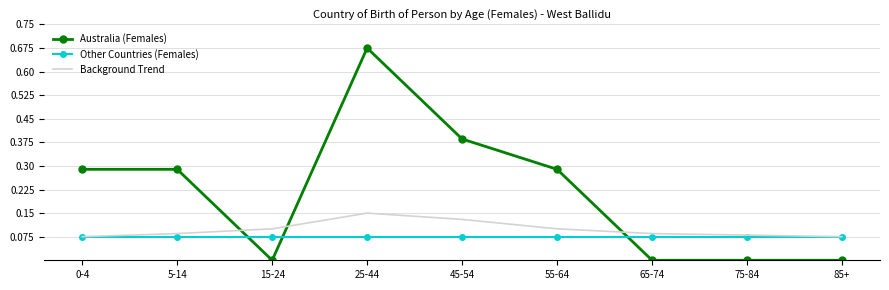

True or false: Other Countries (Females) and Australia (Females) intersect in this chart.

True